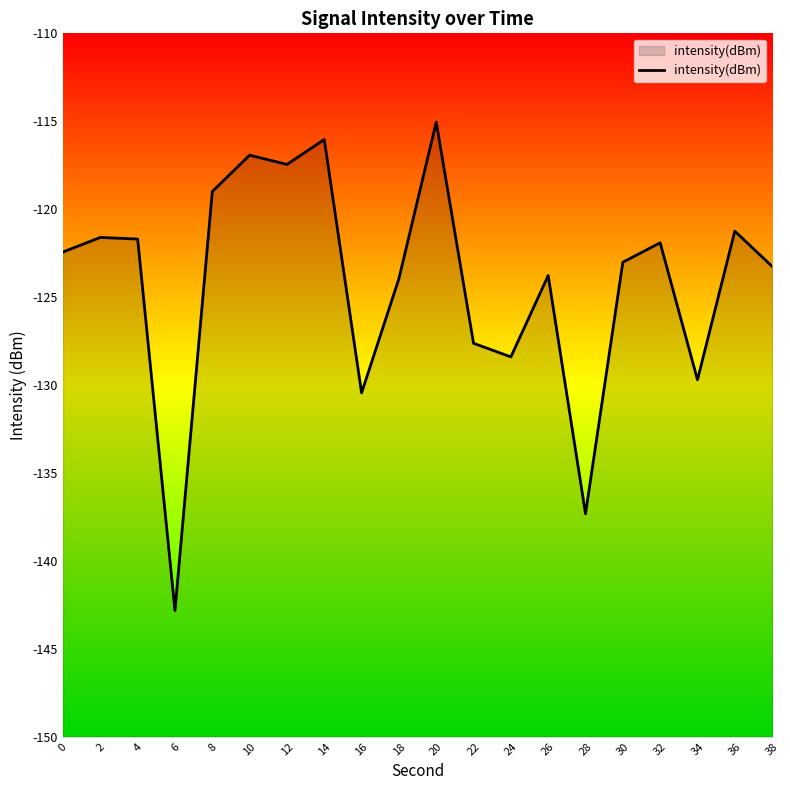

What is the smallest value displayed?

-142.8